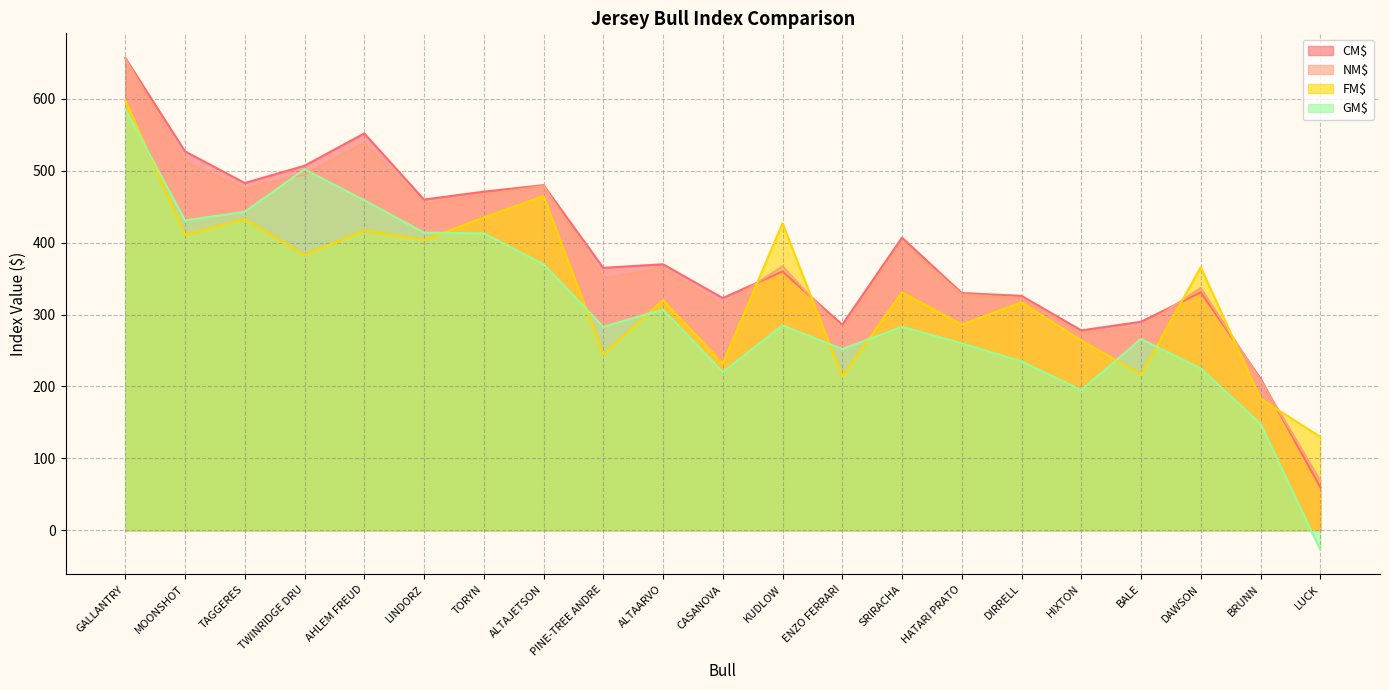

Rank the series by their maximum value, from highest to lowest.

CM$, NM$, FM$, GM$